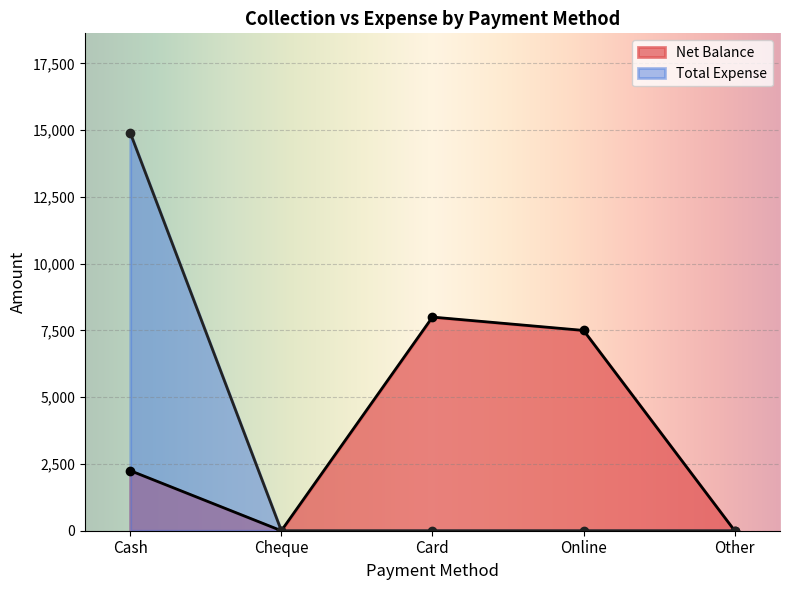

What is the difference between the maximum and second lowest values in the Net Balance series?

8000